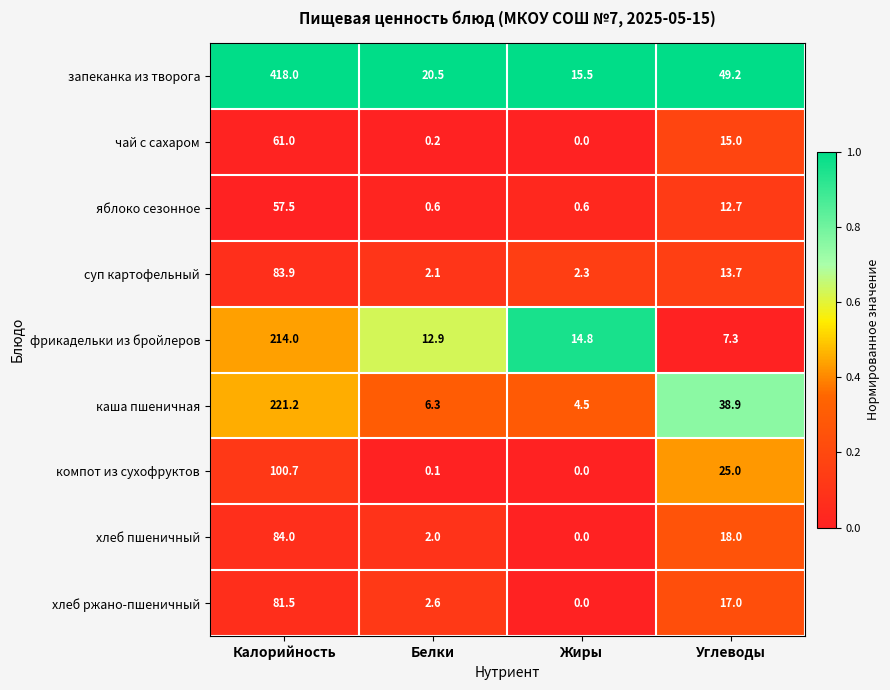

Which series has the largest total across all categories?

запеканка из творога